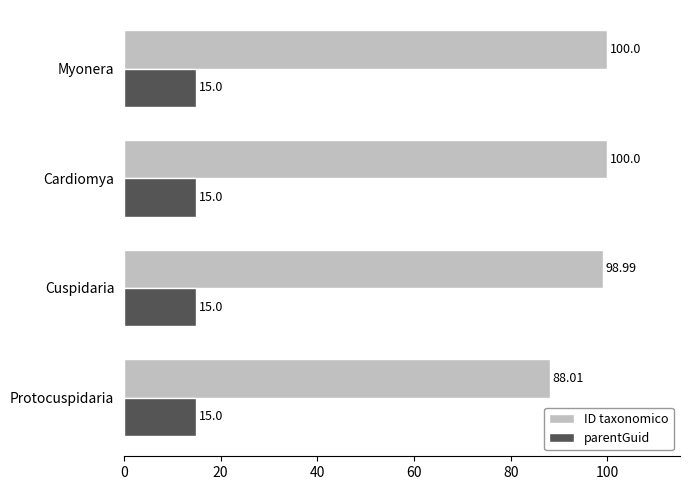

Between Protocuspidaria and Myonera, which series saw the biggest shift?

ID taxonomico